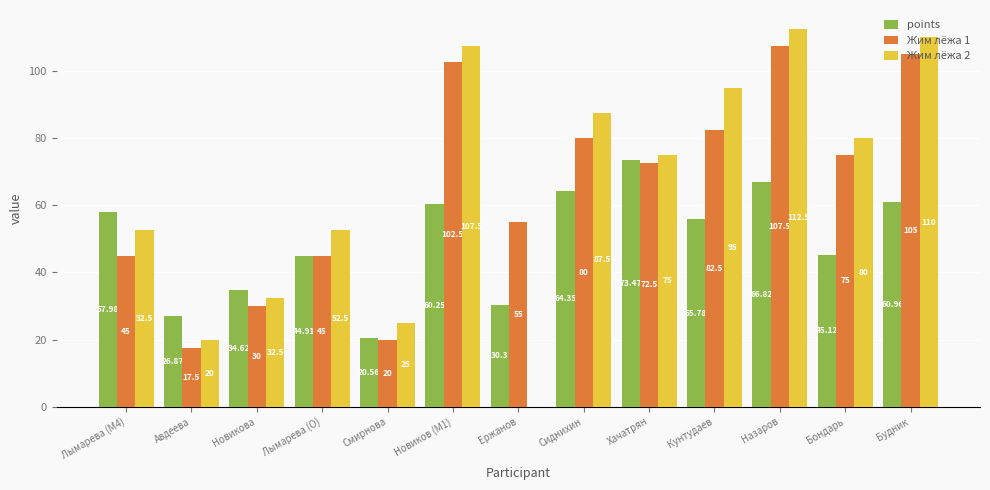

How many groups of bars are there?

13